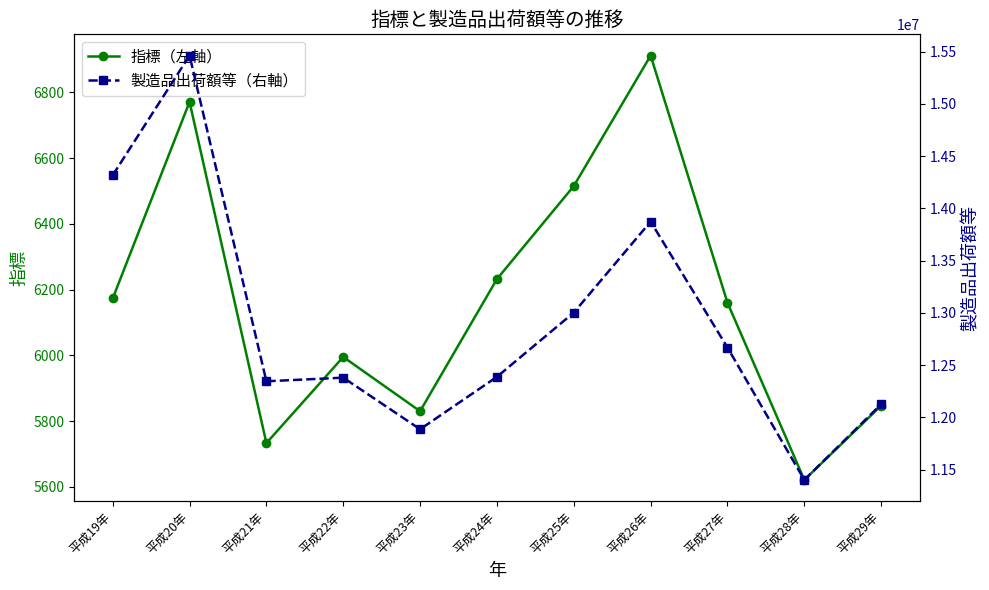

Does the chart display data point markers on the line(s)?

Yes